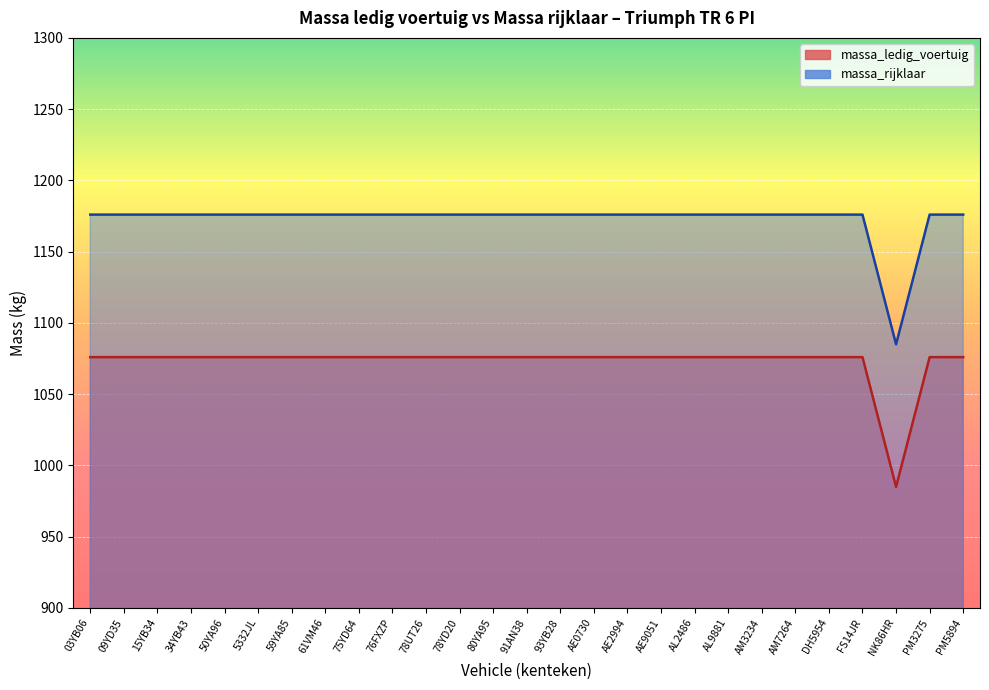

Reading left to right, transcribe all the data shown in this chart.

massa_ledig_voertuig: 1076	1076	1076	1076	1076	1076	1076	1076	1076	1076	1076	1076	1076	1076	1076	1076	1076	1076	1076	1076	1076	1076	1076	1076	985	1076	1076
massa_rijklaar: 1176	1176	1176	1176	1176	1176	1176	1176	1176	1176	1176	1176	1176	1176	1176	1176	1176	1176	1176	1176	1176	1176	1176	1176	1085	1176	1176